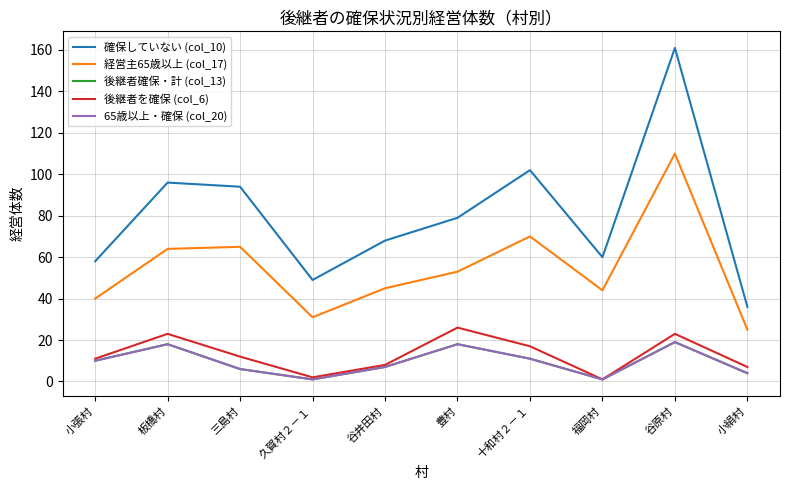

At how many categories does at least one series exceed 52?

8